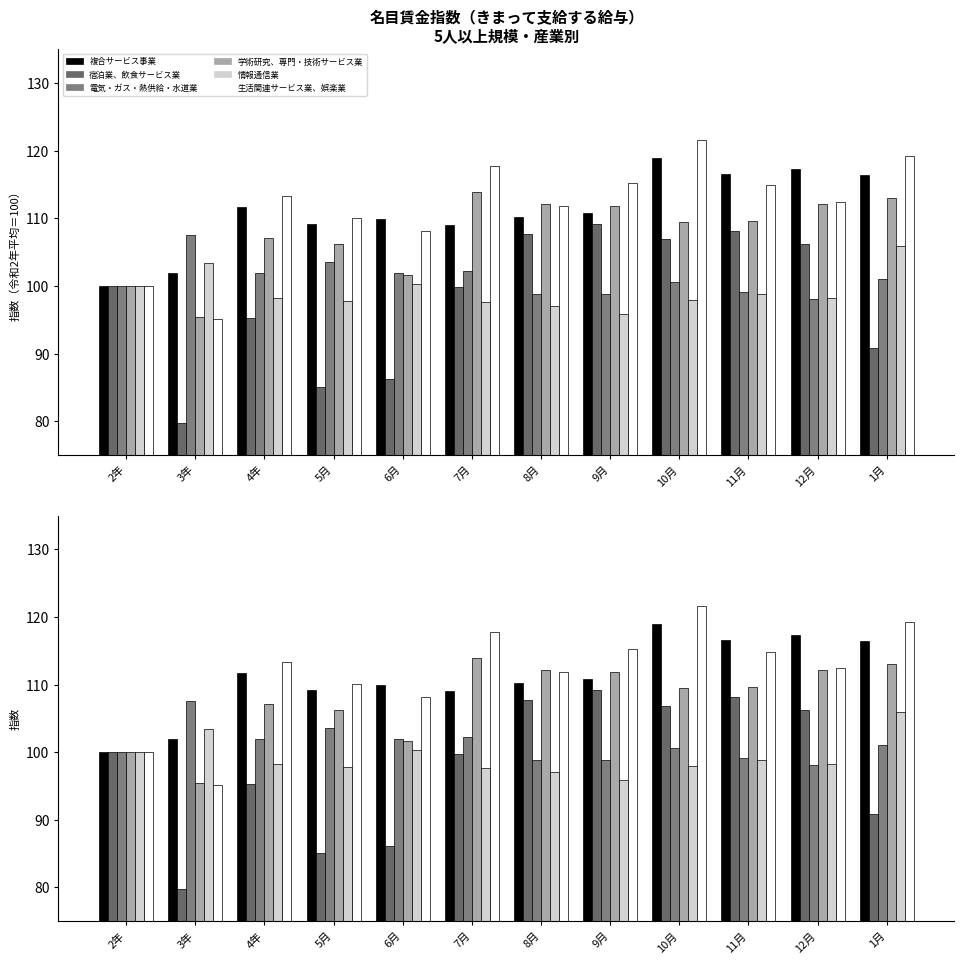

How many groups of bars are there?

12